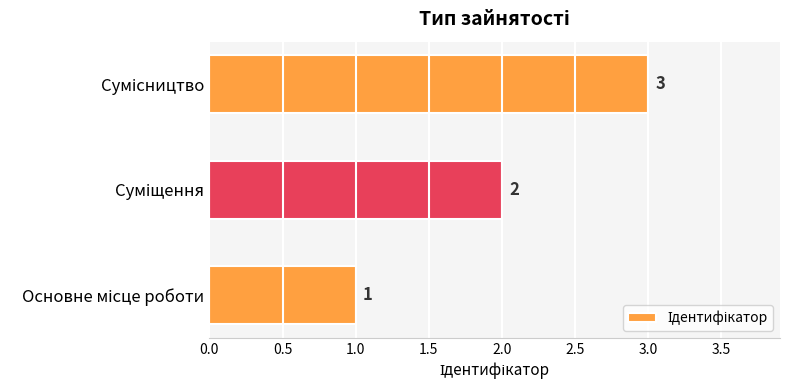

How many values are between 1 and 3?

3